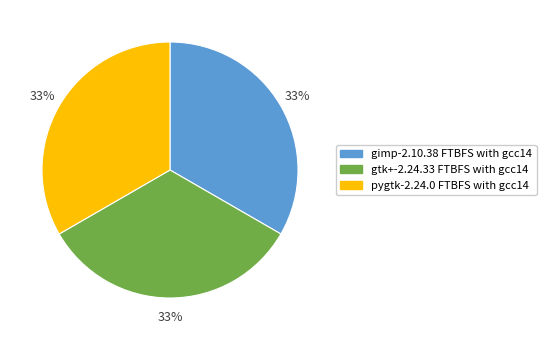

What is the ratio of the value at pygtk-2.24.0 FTBFS with gcc14 to the value at gtk+-2.24.33 FTBFS with gcc14?

1.0